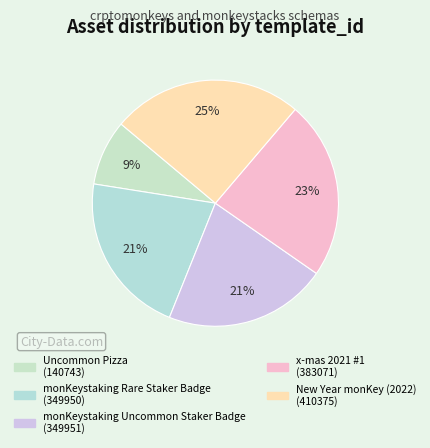

True or false: monKeystaking Rare Staker Badge accounts for 21% of the total.

True